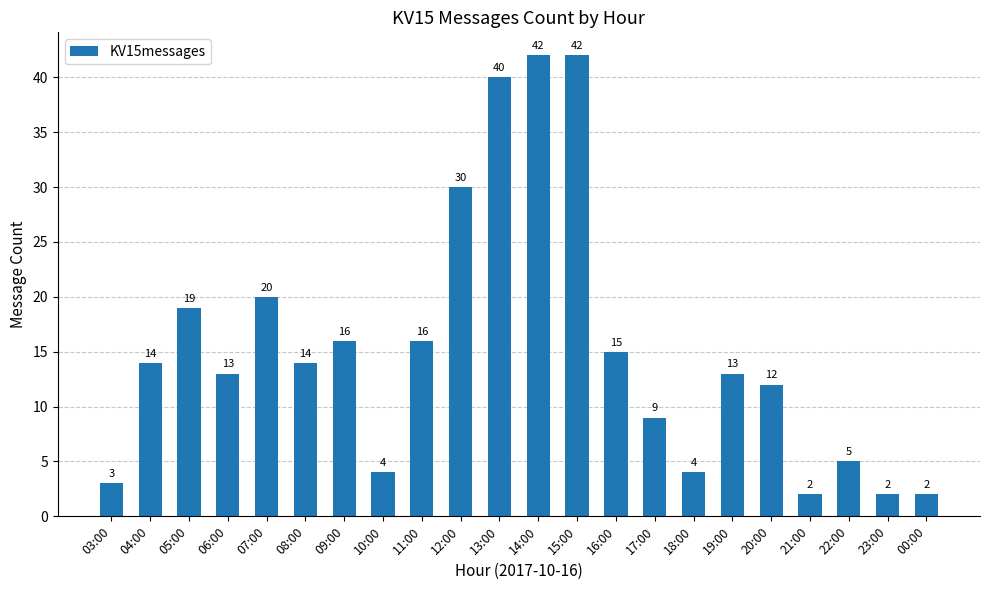

What value does the data have at 21:00?

2